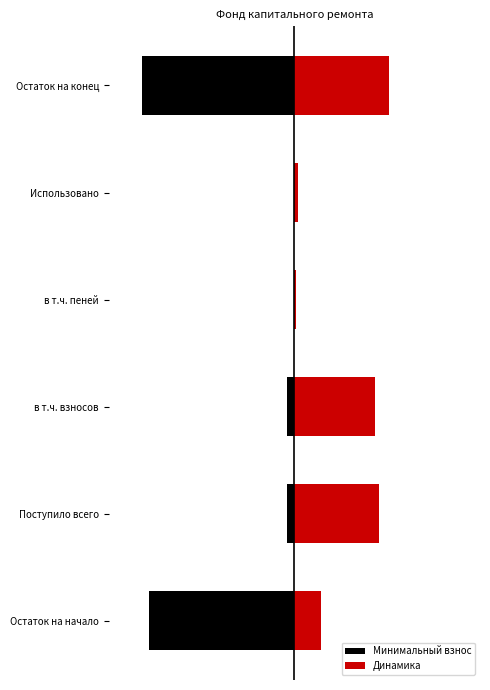

What is the difference between the Минимальный взнос values at Остаток на начало and в т.ч. взносов?

4.1